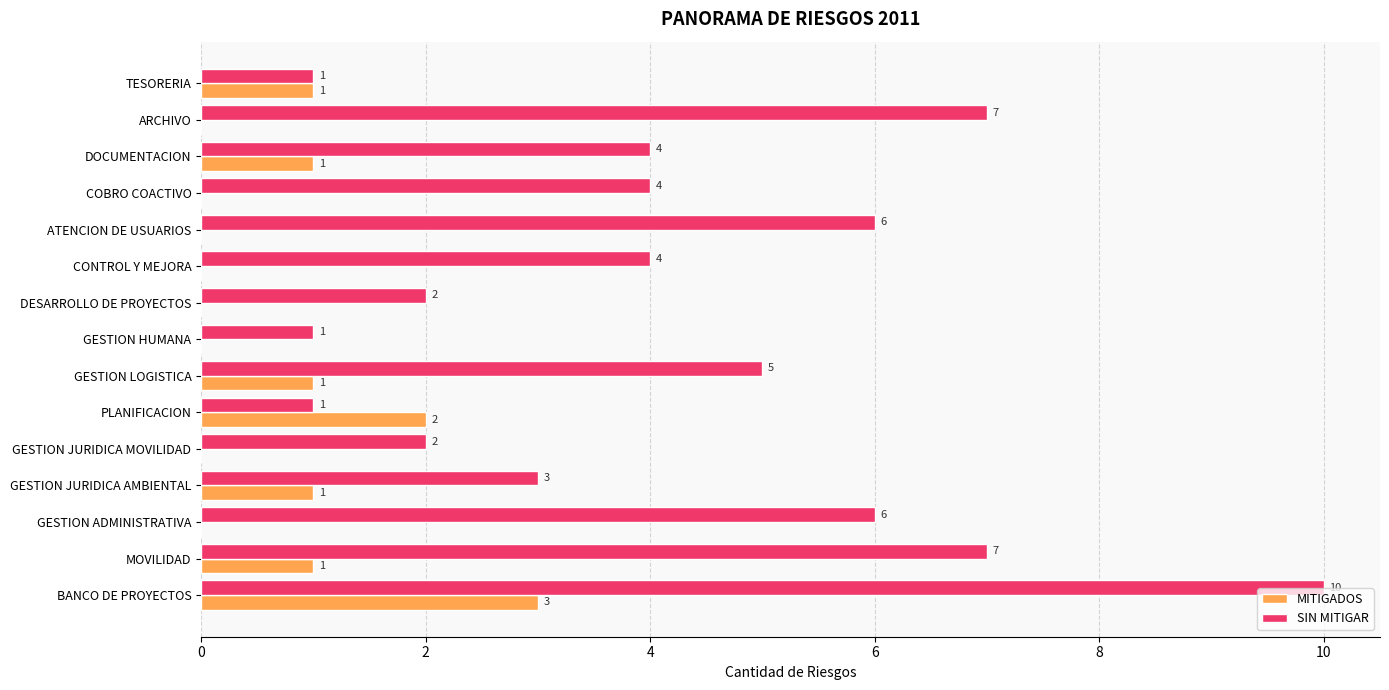

What is the sum of all SIN MITIGAR values?

63